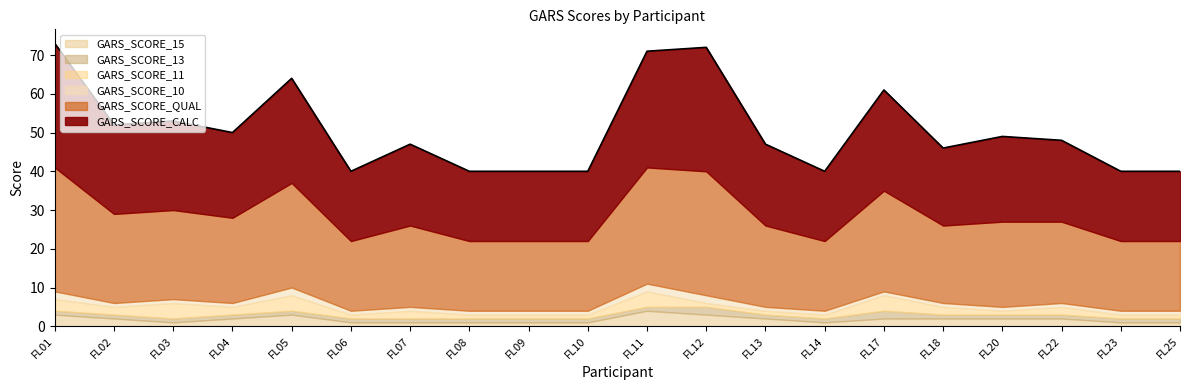

What is the value of the GARS_SCORE_13 point at the 1st from the left?

1